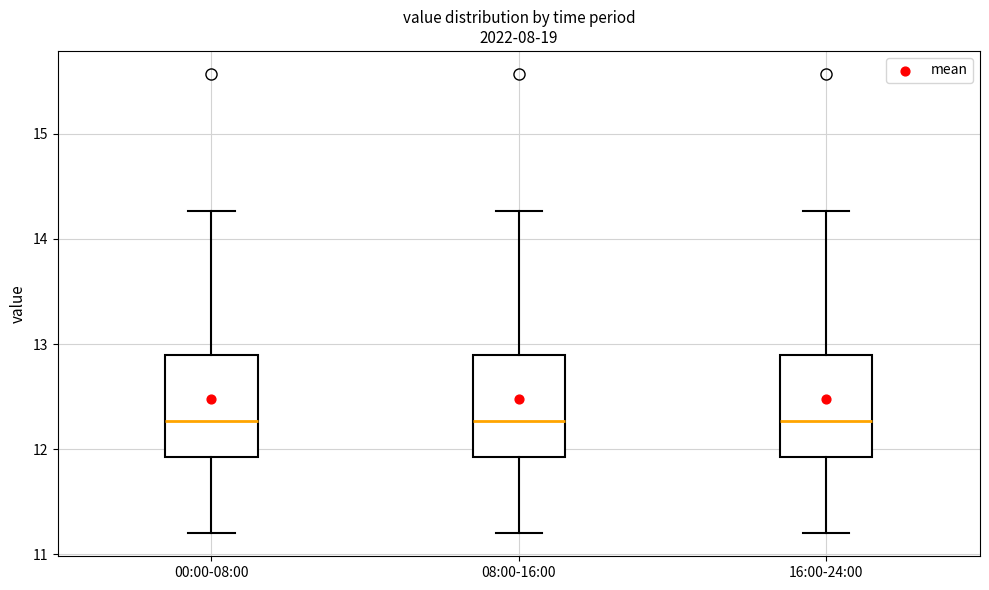

Where is the upper edge of the box for 00:00-08:00 on the y-axis? The values are not printed on the chart, so give them approximately, as read against the axis.

12.9